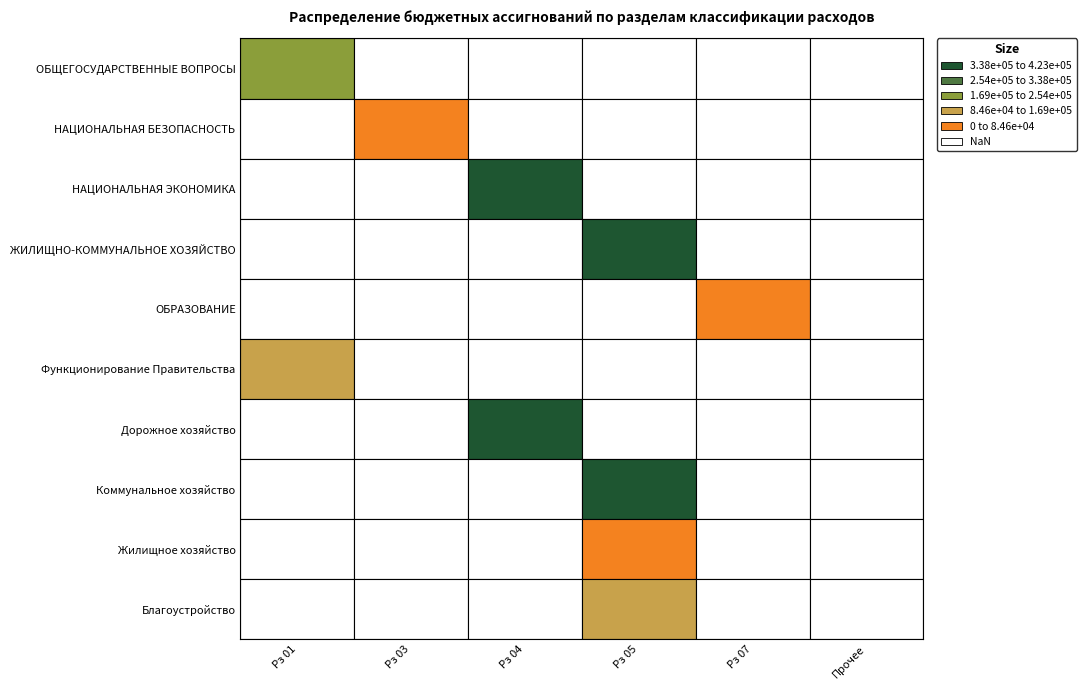

True or false: Благоустройство has a value of 178191.0 at 3.

False